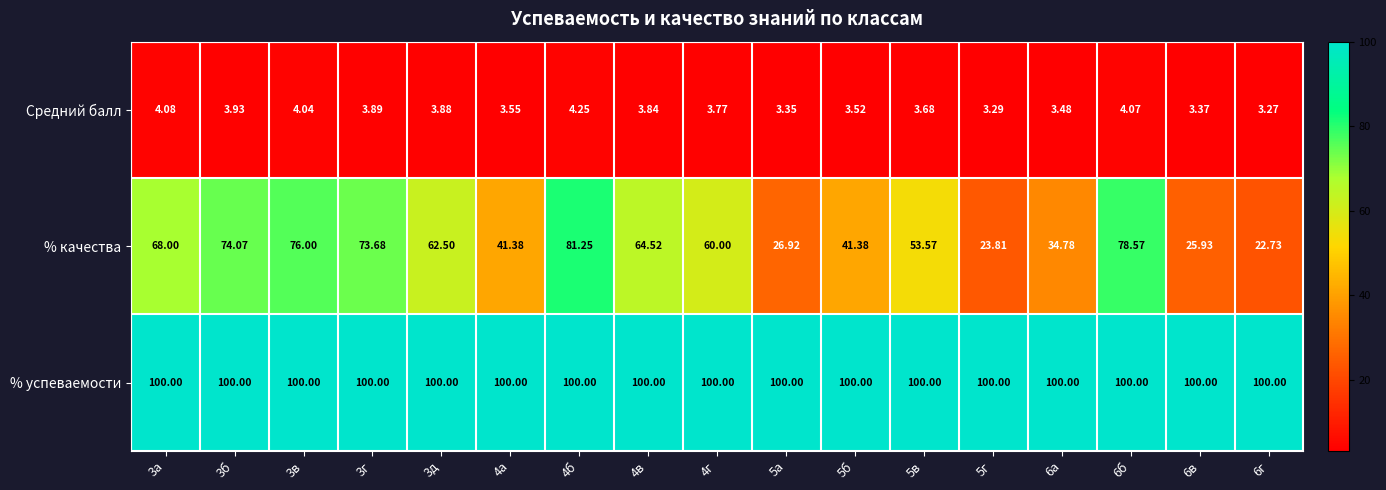

Which series has the widest spread of values?

% качества